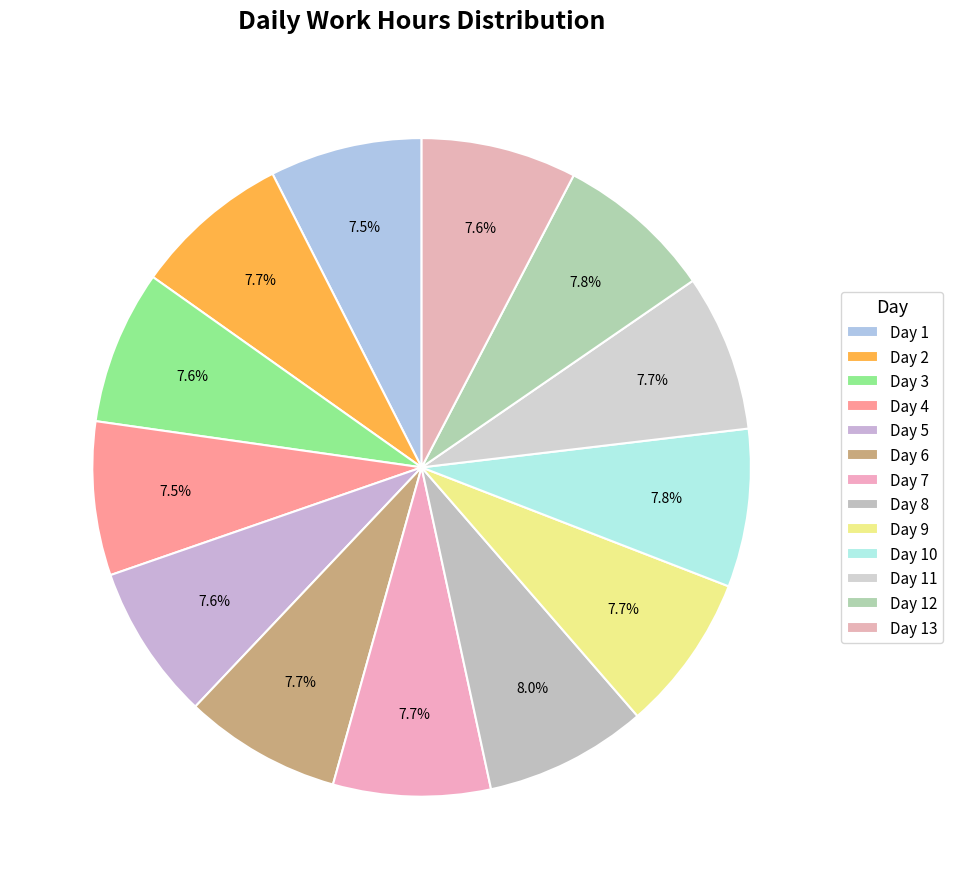

What percentage do Day 8 and Day 2 together represent?

15.7%